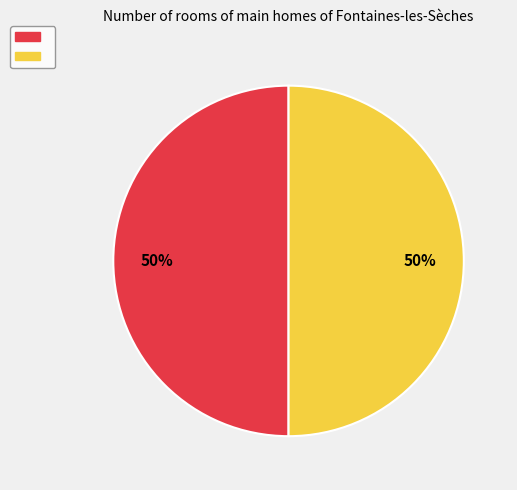

To the nearest percent, what is the average slice percentage?

50%